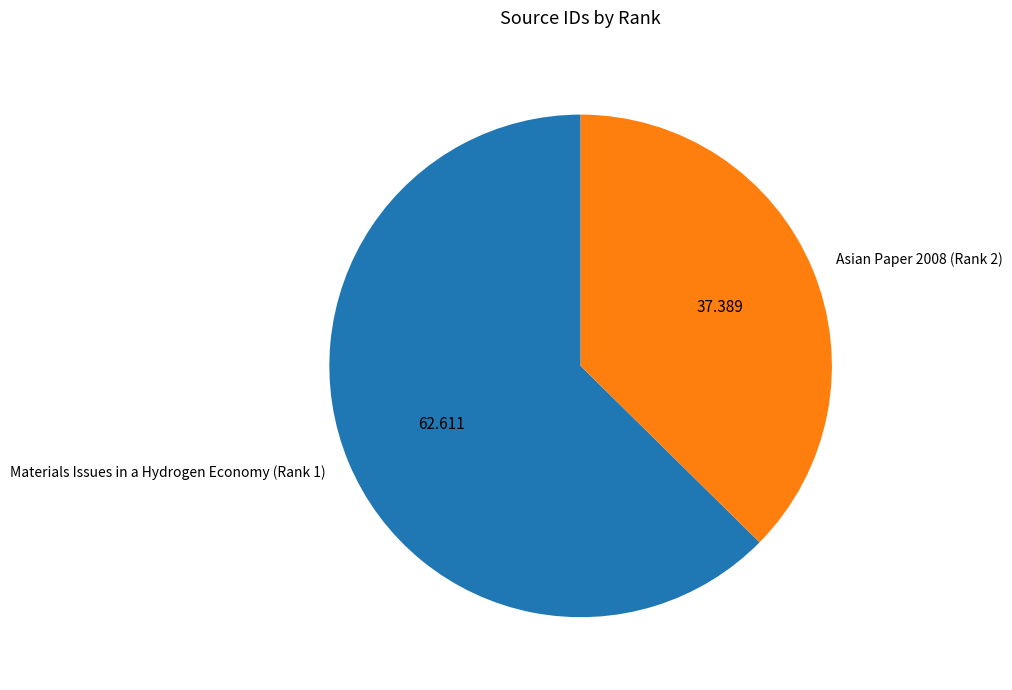

Is Materials Issues in a Hydrogen Economy (Rank 1) the majority of the pie?

Yes